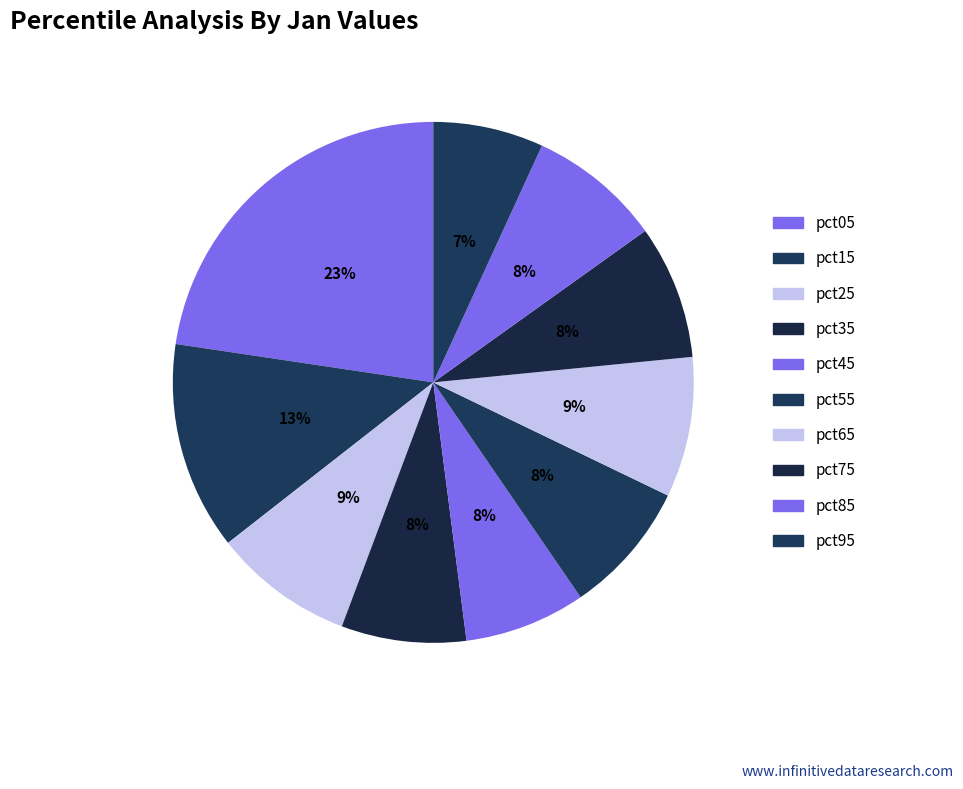

What percentage is the pct75 slice, to the nearest percent?

8%